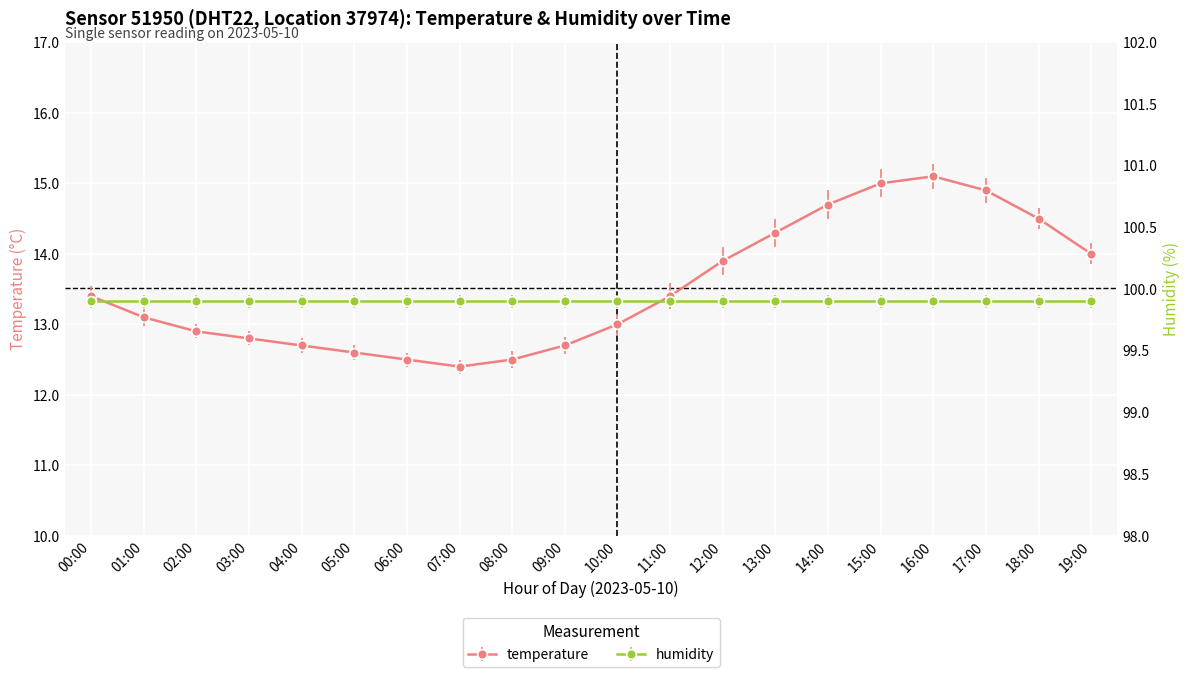

What is the label of the 3rd point from the right?

17:00